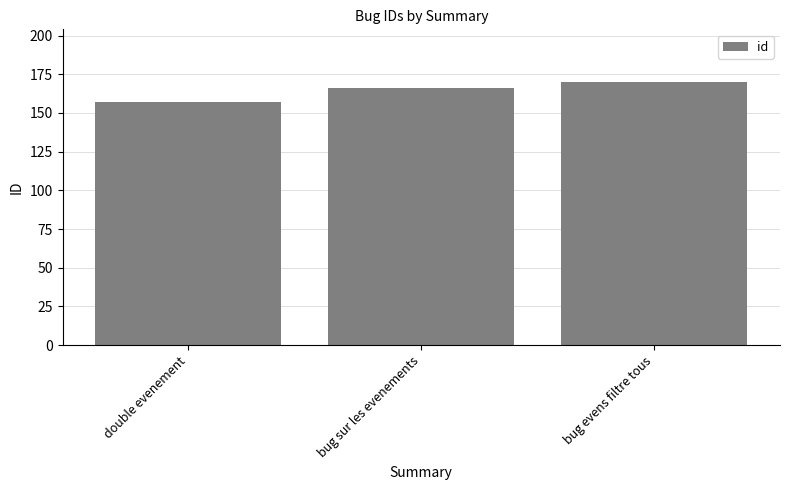

What is the maximum value shown in the chart?

170